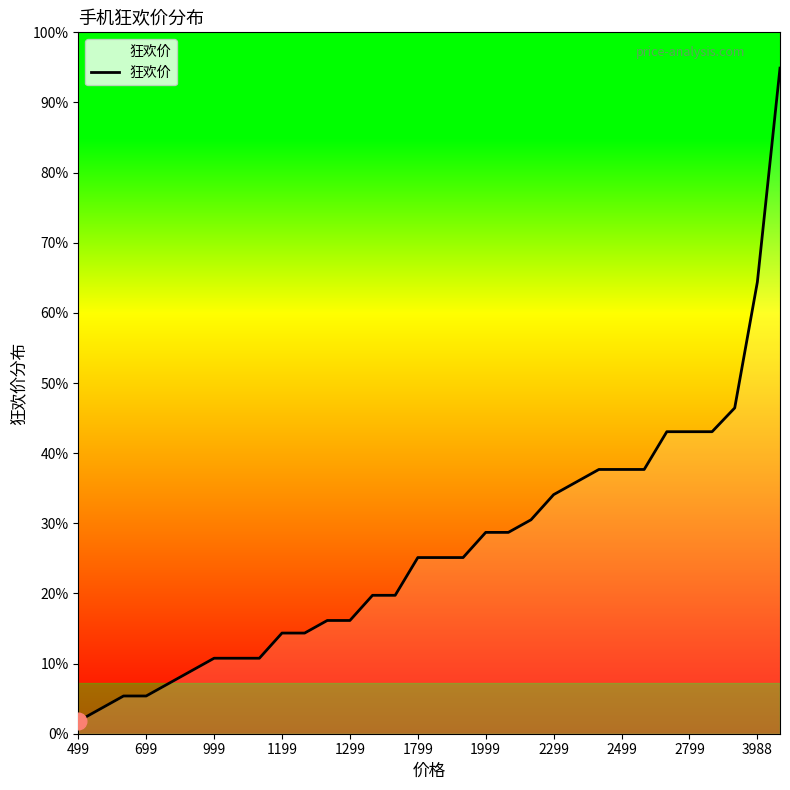

Is this an area chart (filled region under the line)?

Yes